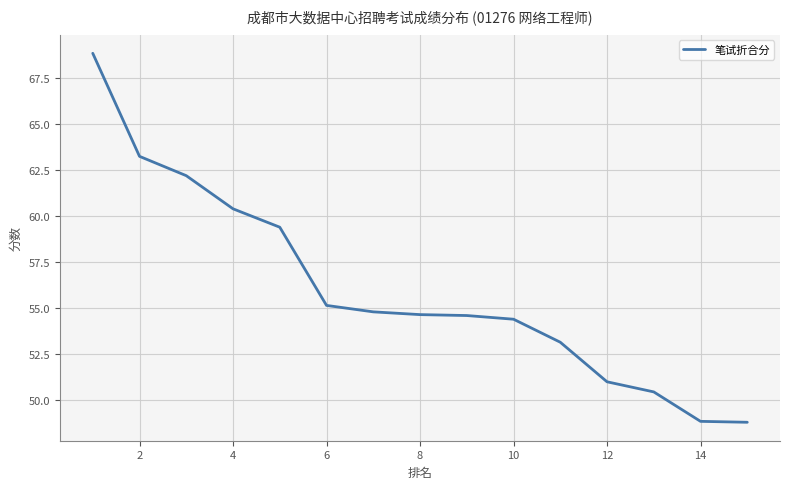

What is the minimum value shown in the chart?

48.8